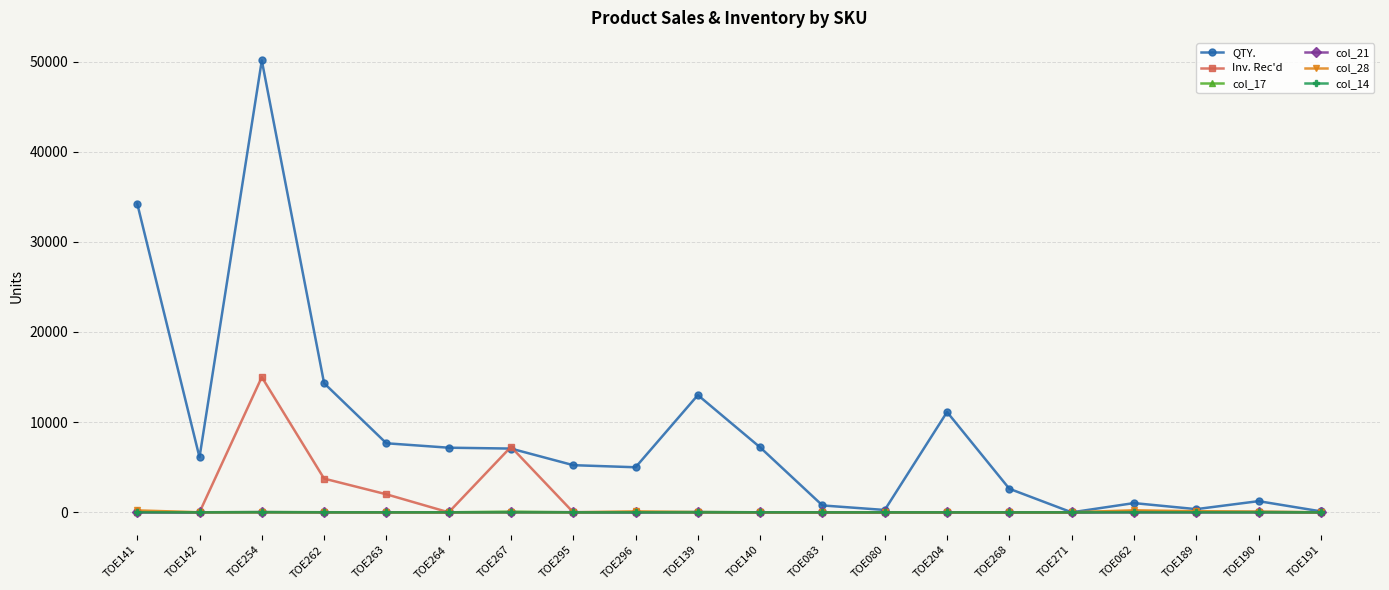

True or false: col_21 has more than 0 interior local peaks.

True